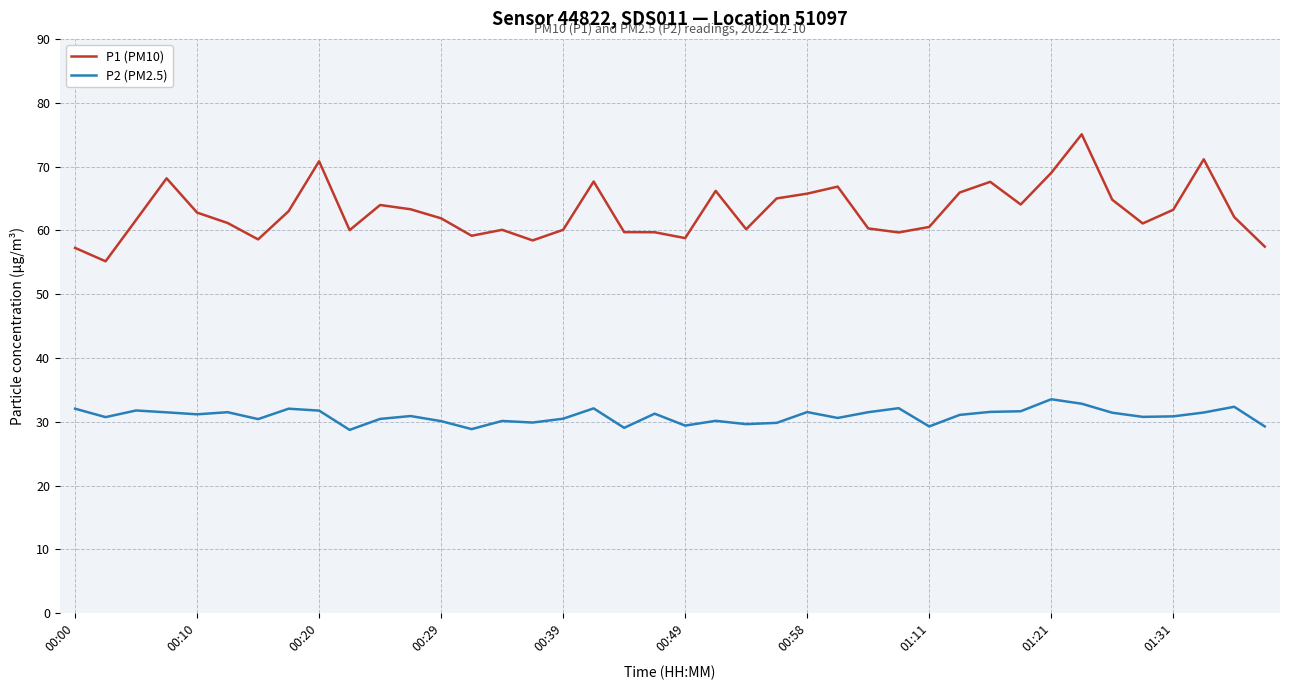

Which series has the largest total across all categories?

P1 (PM10)